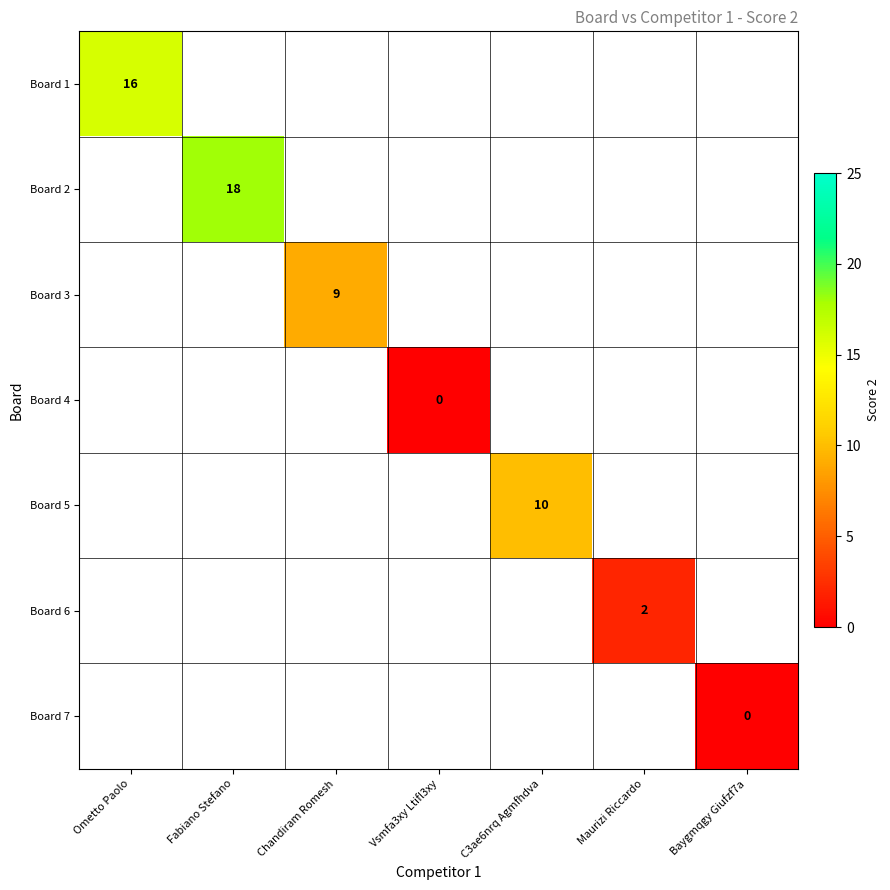

What is the greatest value displayed?

18.0